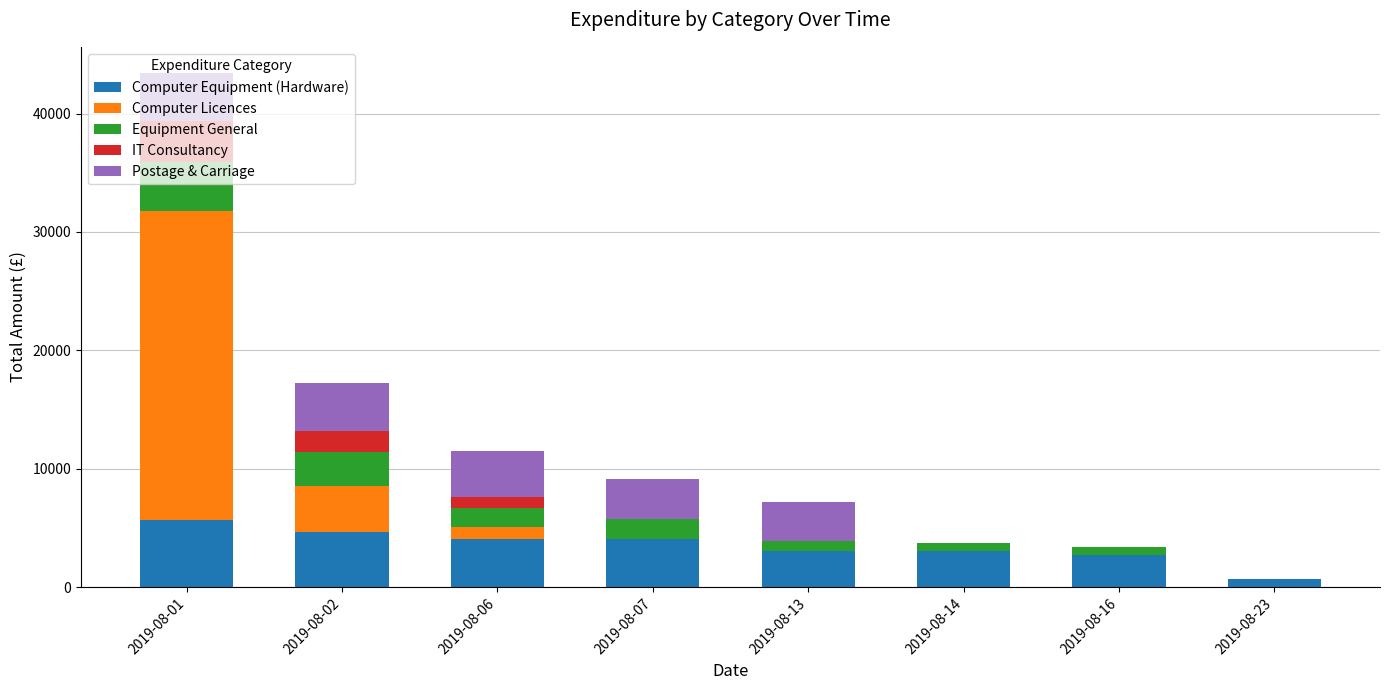

What is the highest value of the Computer Equipment (Hardware) series?

5718.8